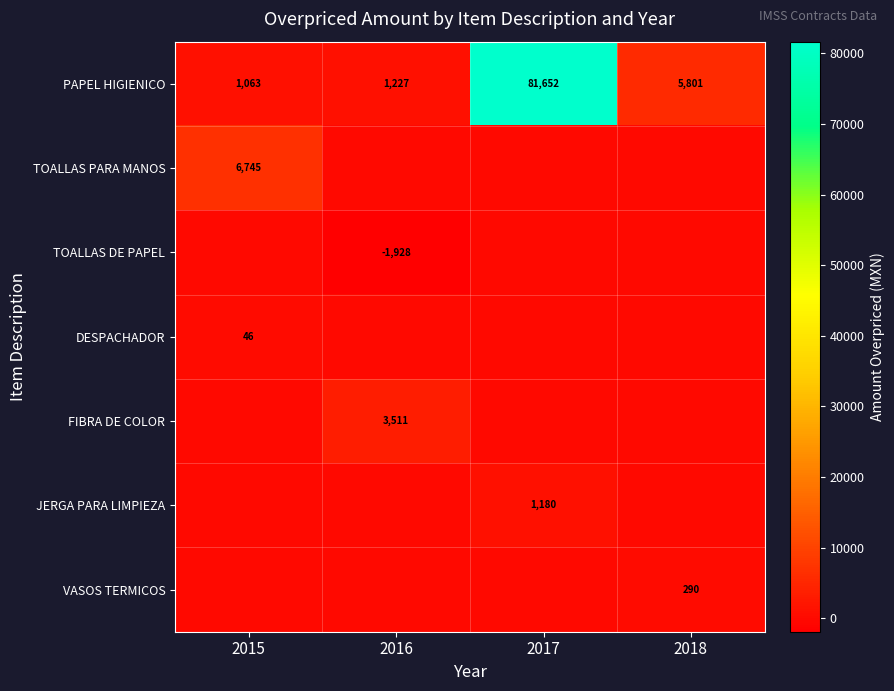

True or false: VASOS TERMICOS has a value of 290 at 2018.

True